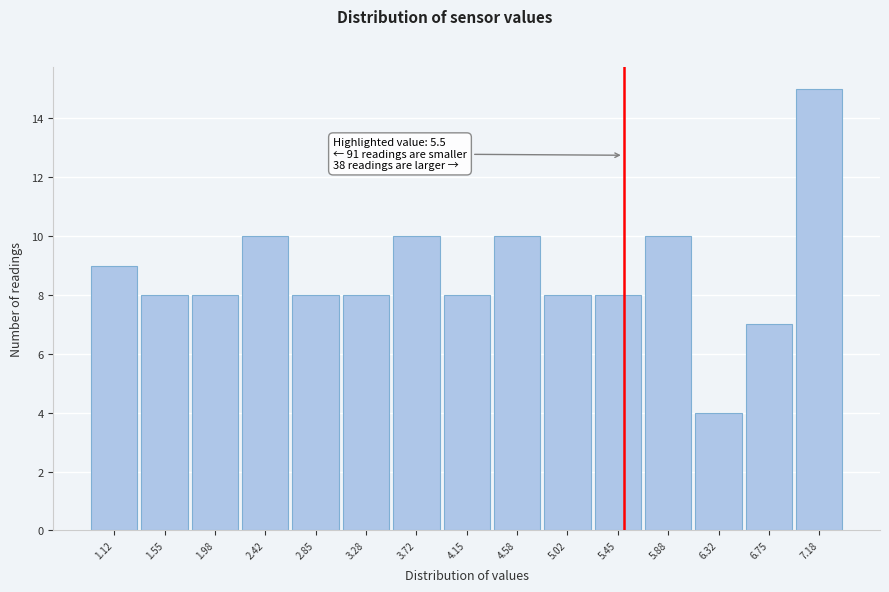

Which range on the x-axis has the tallest bar?

6.95 to 7.40